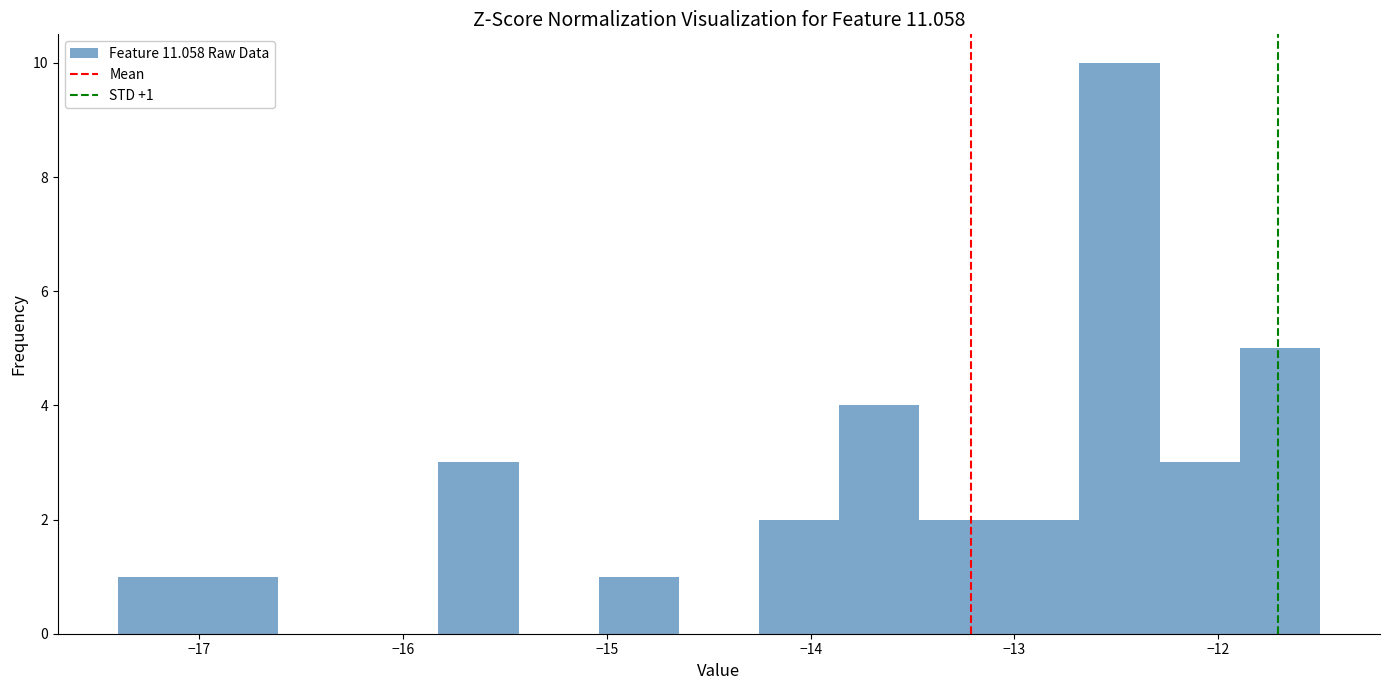

Around what value on the x-axis is the tallest bar? Give the approximate position of its centre, as read against the axis.

-12.5